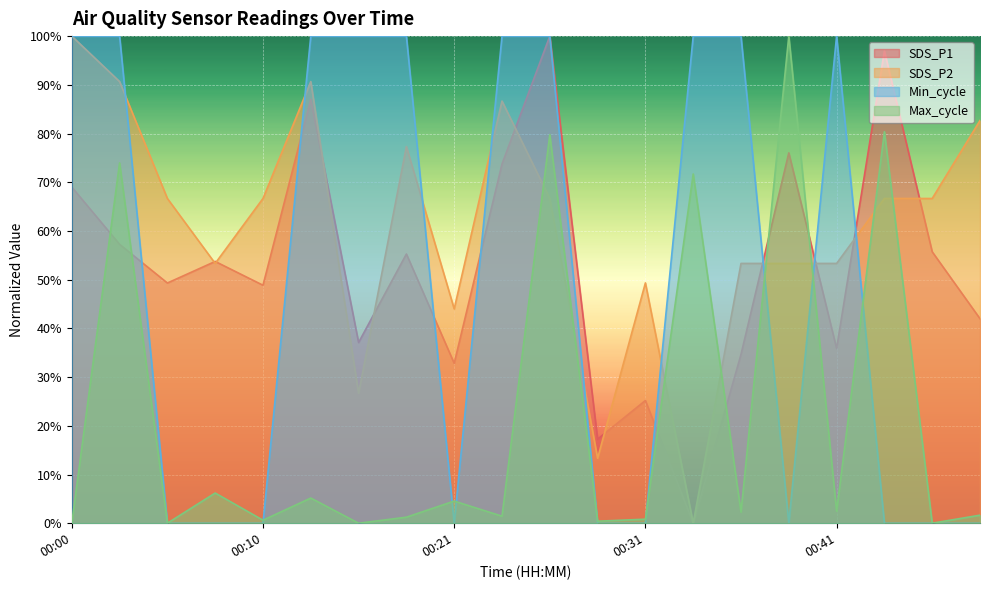

What is the difference between the highest and lowest values at 00:05?

66.7